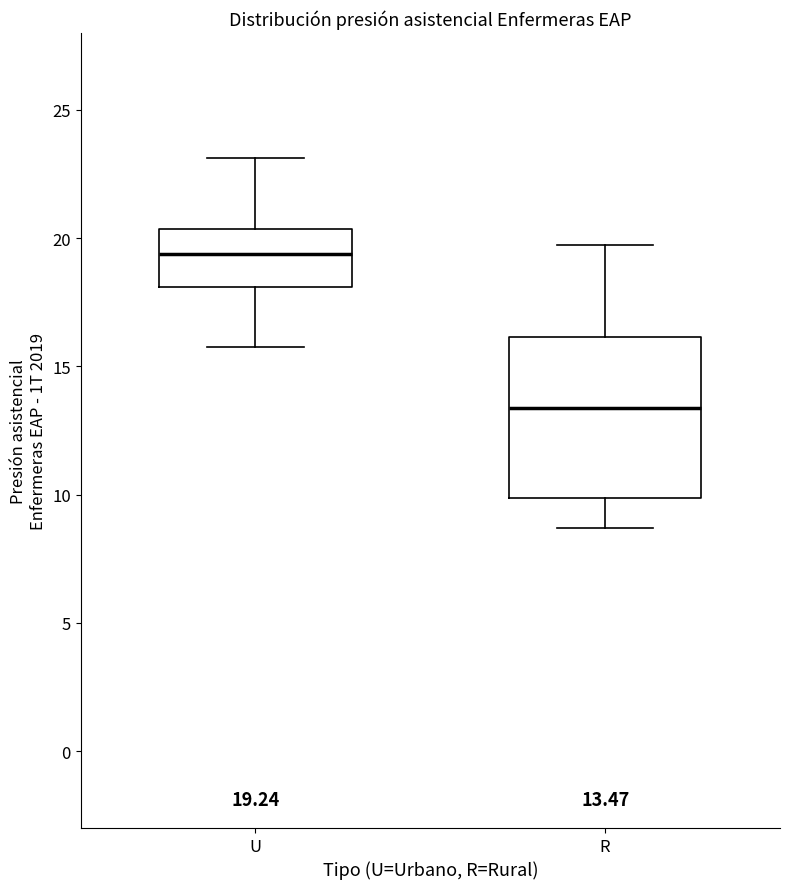

Which box is the tallest, from its lower edge to its upper edge?

R